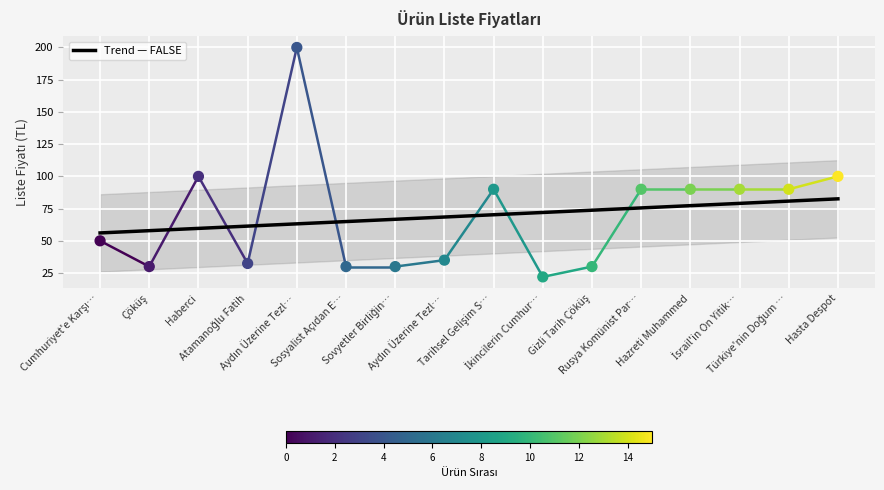

Approximately how many times larger is the value at Hasta Despot compared to İkincilerin Cumhur…?

4.5